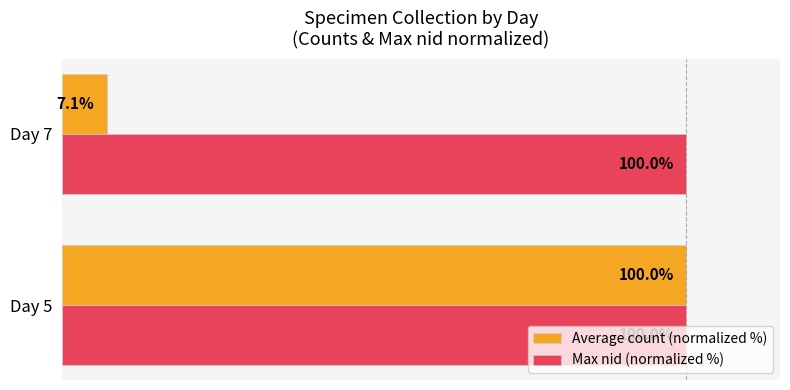

List the series in order of their overall mean, lowest first.

Average count (normalized %), Max nid (normalized %)